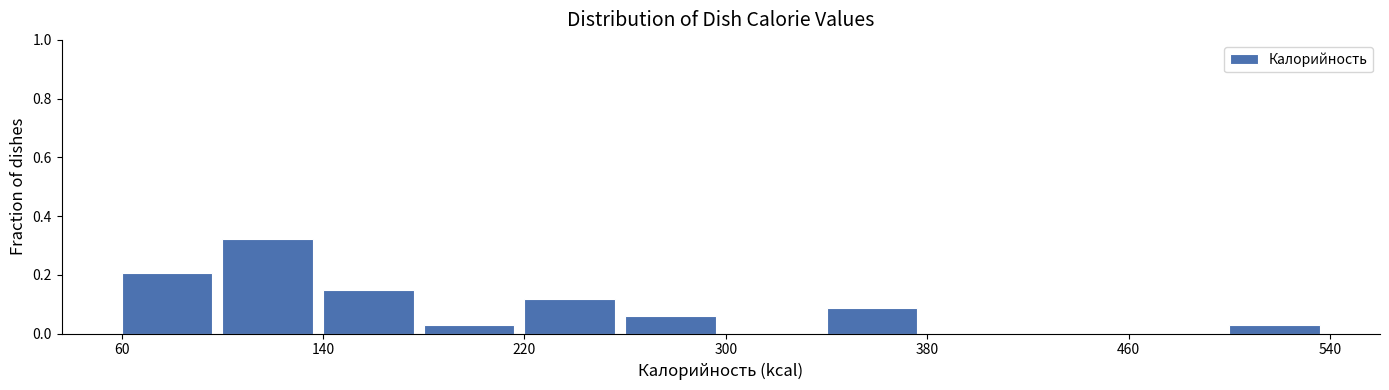

How tall is the bar that spans 260 to 300 on the x-axis? The values are not printed on the chart, so give them approximately, as read against the axis.

0.06